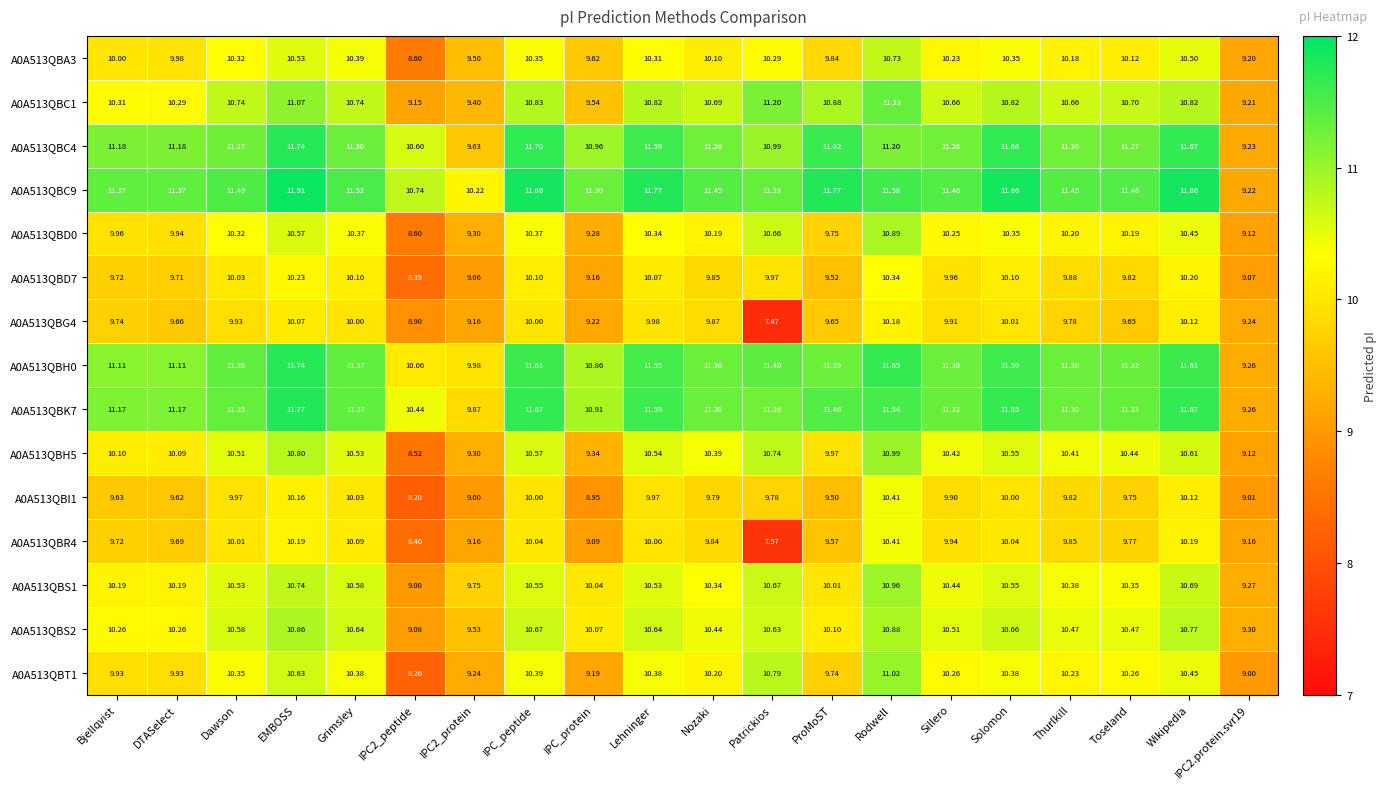

Which series has the widest spread of values?

A0A513QBR4